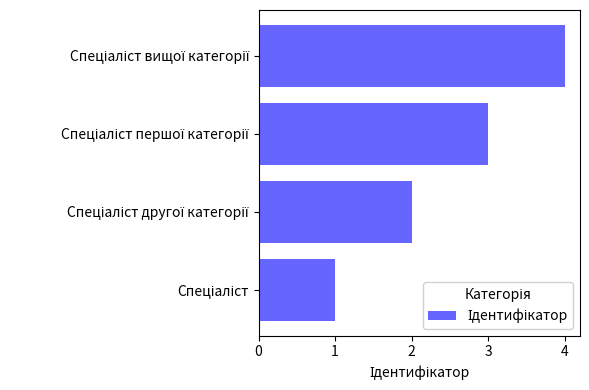

What is the greatest value displayed?

4